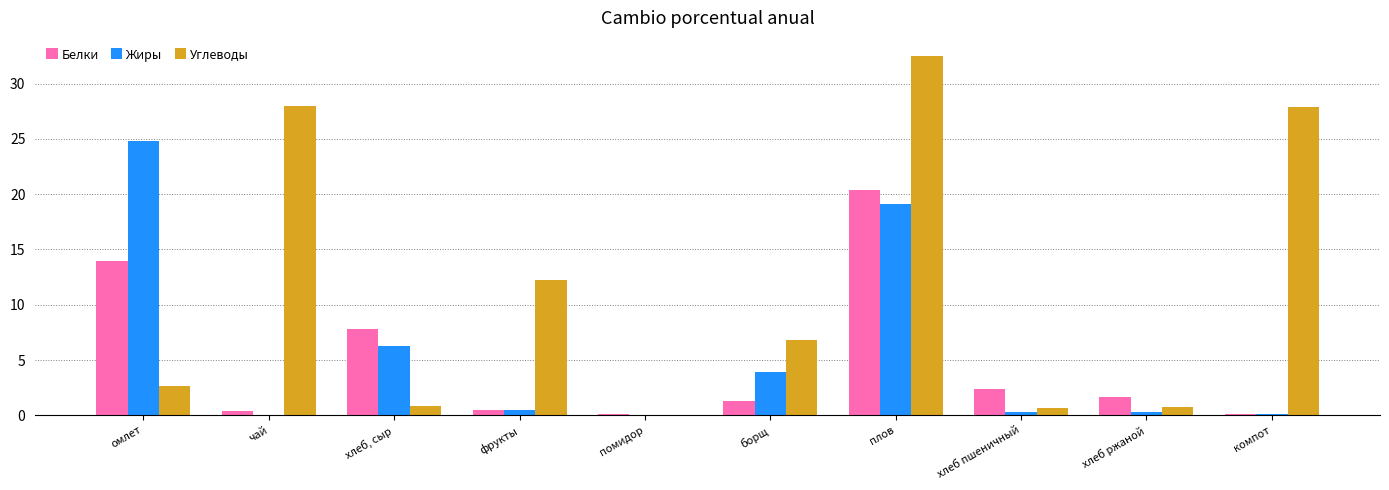

Where is Белки nearest to the value 10?

хлеб, сыр